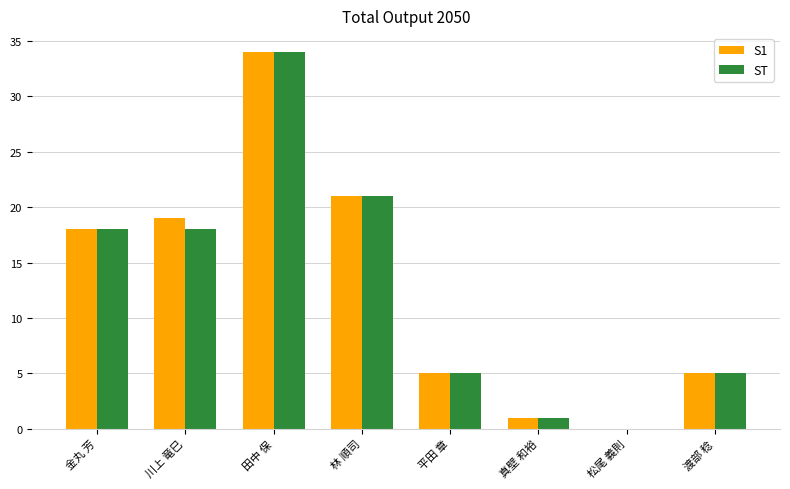

What is the sum of all ST values?

102